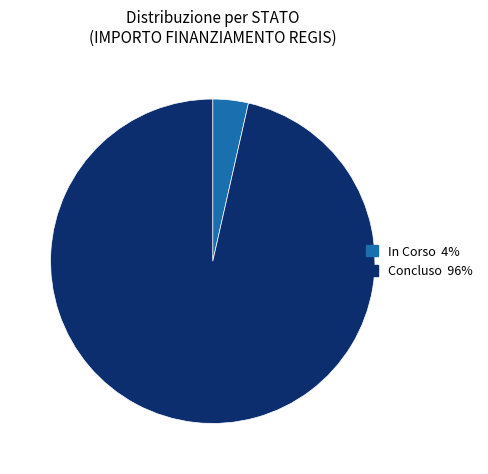

Combined, do In Corso 4% and Concluso 96% account for over 50%?

Yes